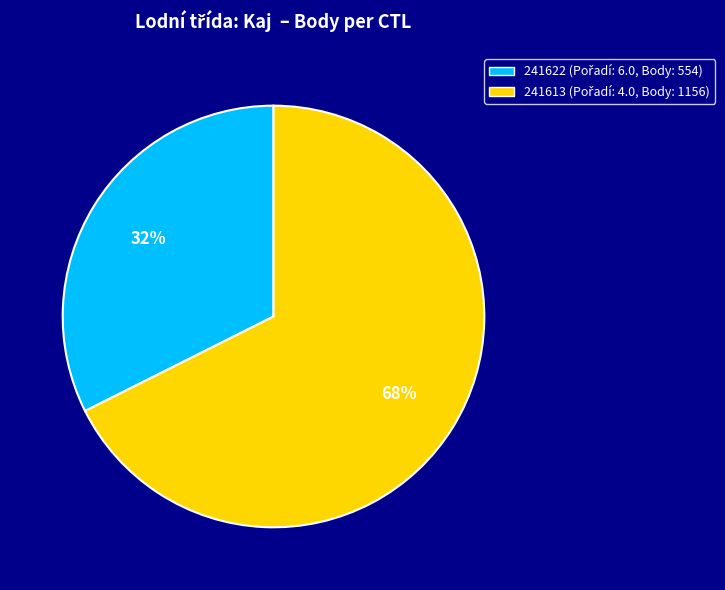

Rank the categories by value from lowest to highest.

241622, 241613